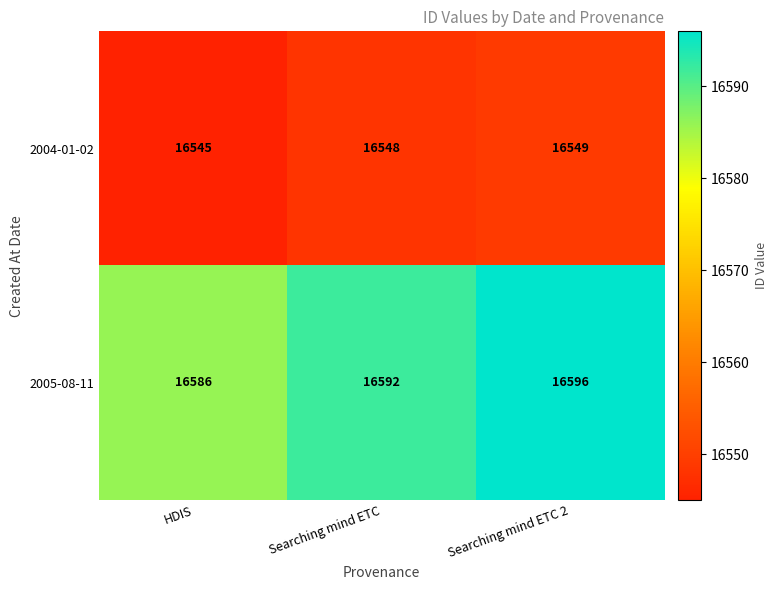

Count the number of categories in the chart.

3